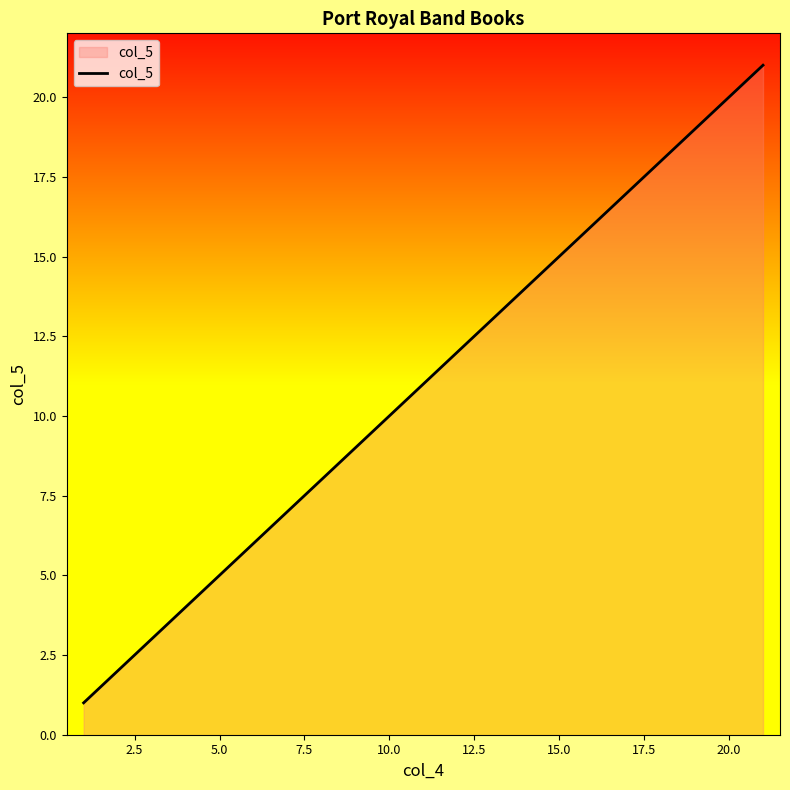

What is the greatest value displayed?

21